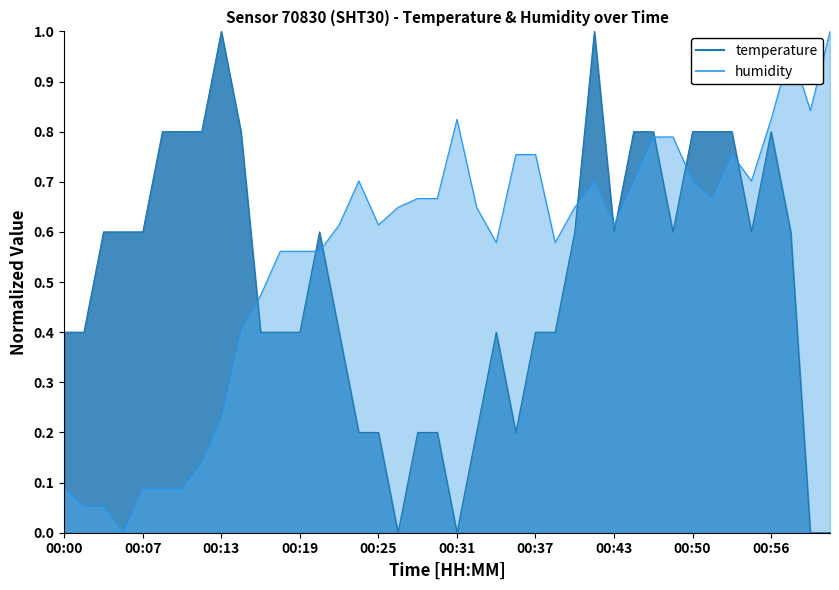

Which series changed the most between 00:08 and 00:37?

humidity